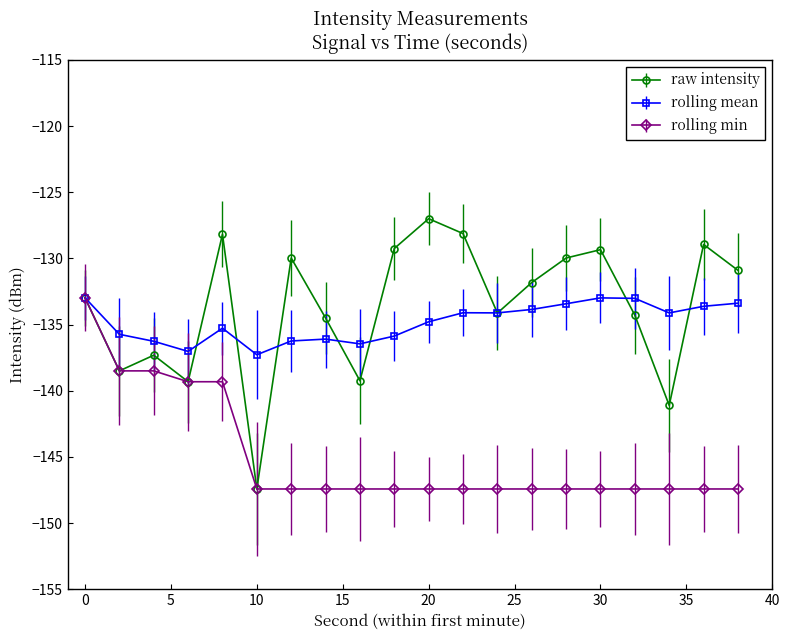

What is the maximum value shown in the chart?

-127.0